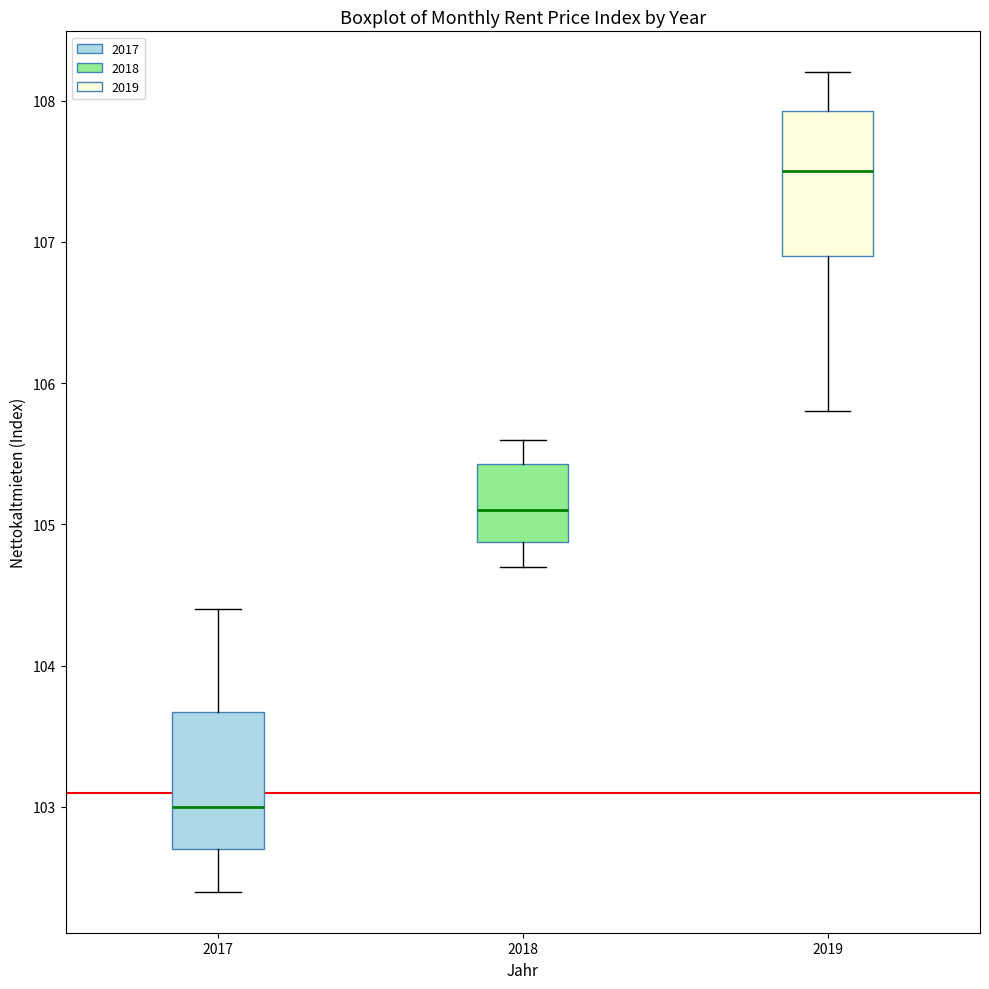

Reading left to right, transcribe this box plot: for each box, give where its median line is, the range the box spans, and where its two whiskers end, as read against the y-axis. The values are not printed on the chart, so give them approximately, as read against the axis.

2017: median 103.0, box 102.7 to 103.7, whiskers 102.4 to 104.4
2018: median 105.1, box 104.9 to 105.4, whiskers 104.7 to 105.6
2019: median 107.5, box 106.9 to 107.9, whiskers 105.8 to 108.2